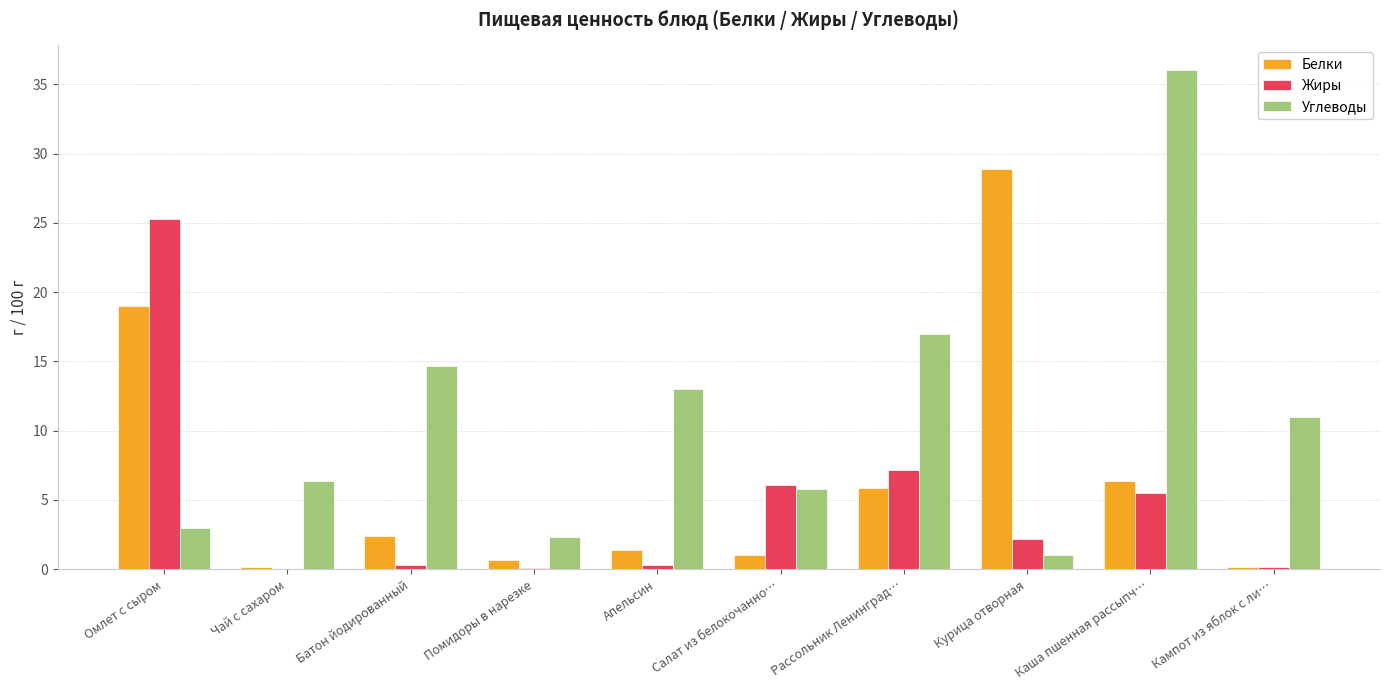

How many categories are shown in the chart?

10